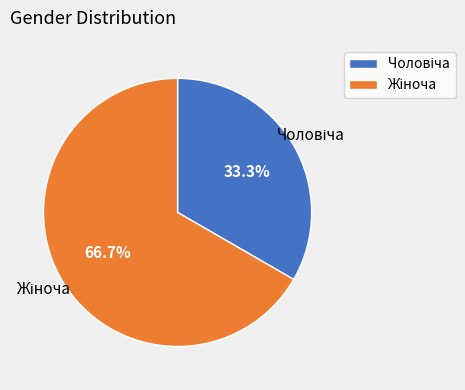

To the nearest percent, what is the difference between the largest and smallest slice percentages?

33%